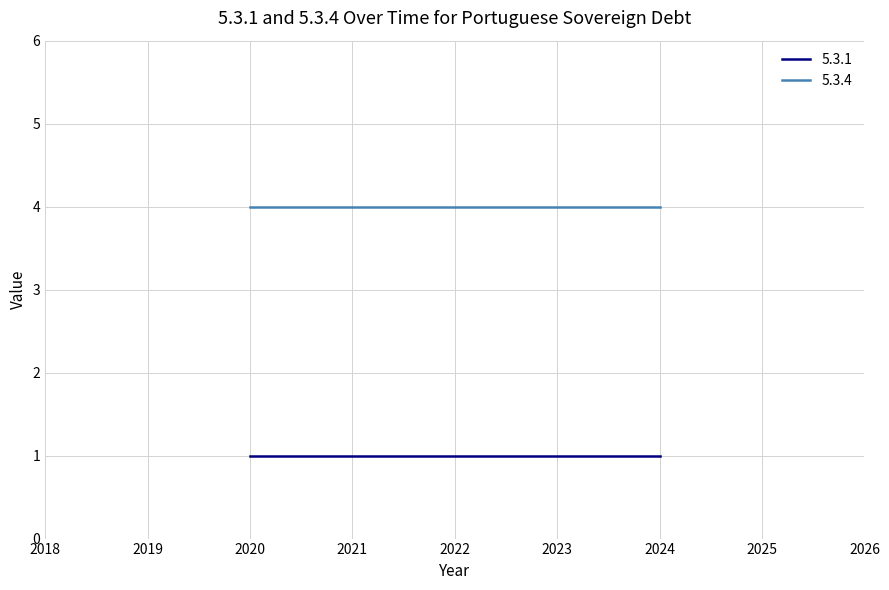

Rank the series at 2020 from highest to lowest value.

5.3.4, 5.3.1